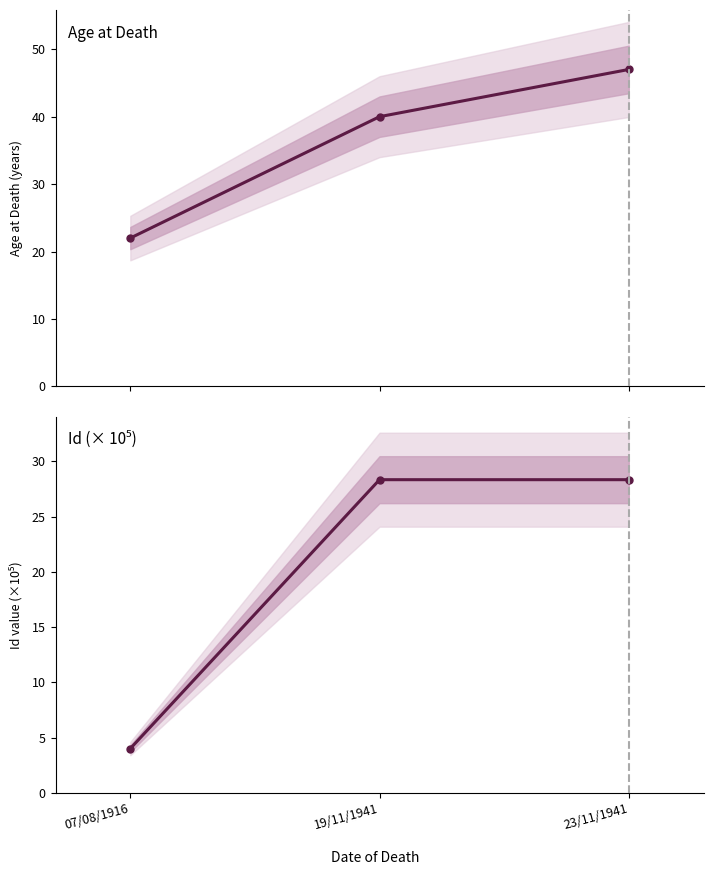

What is the spread (max minus min) of values at 19/11/1941?

11.7